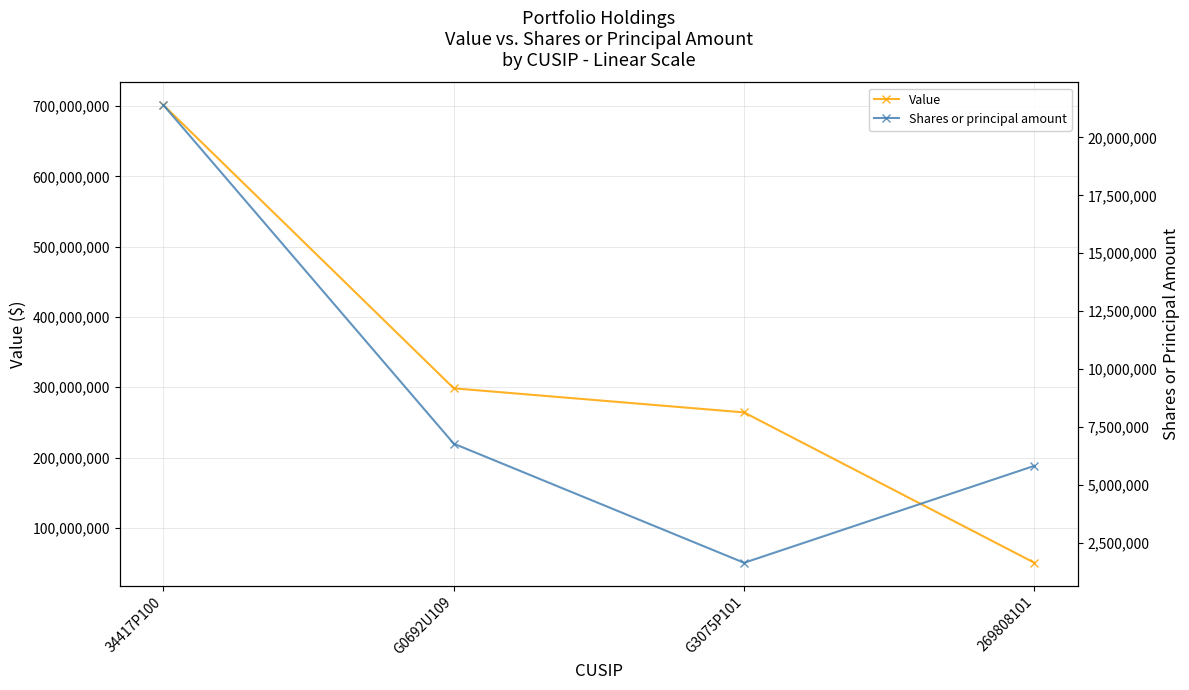

What is the greatest value displayed?

701524000